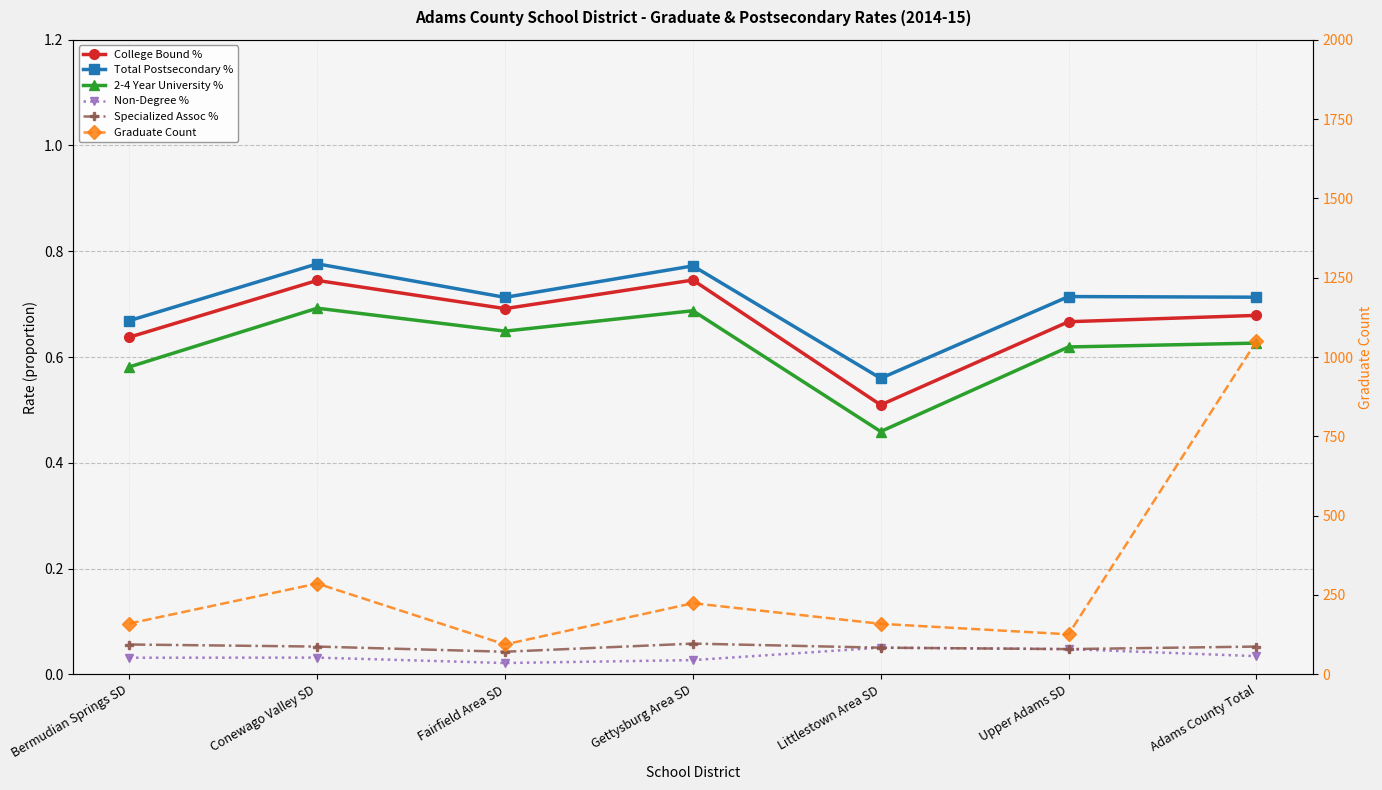

Where is the first local minimum for 2-4 Year University %?

Fairfield Area SD